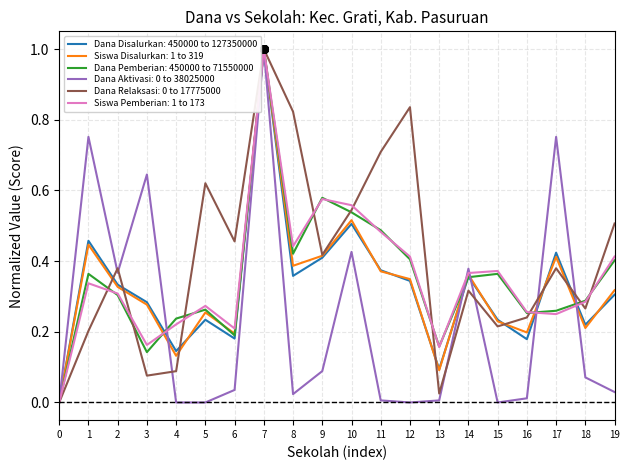

What is the total value across all series at 17?

2.5